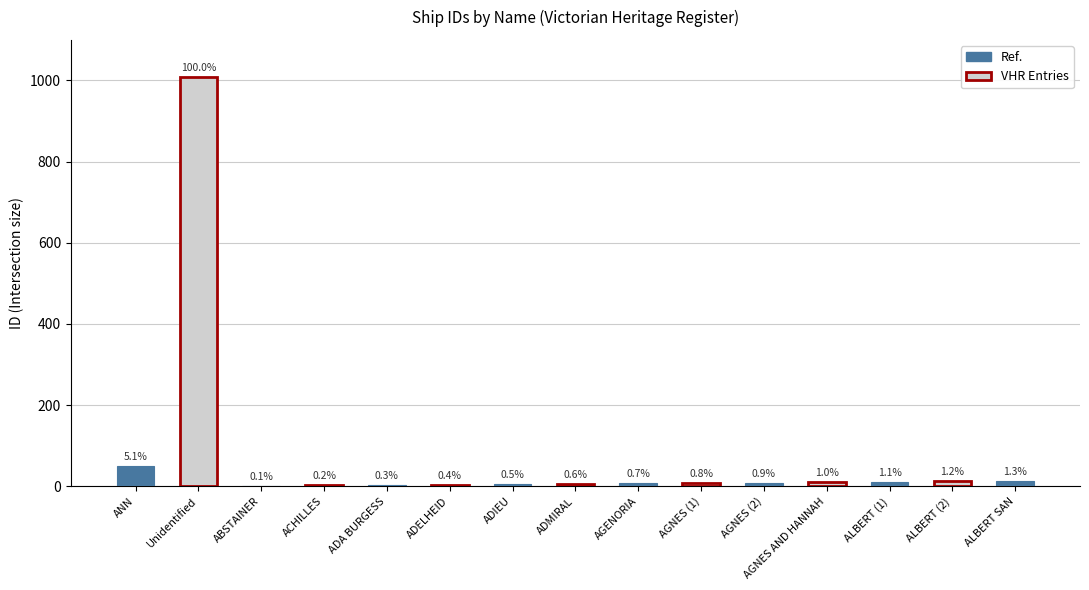

Are the bars horizontal?

No